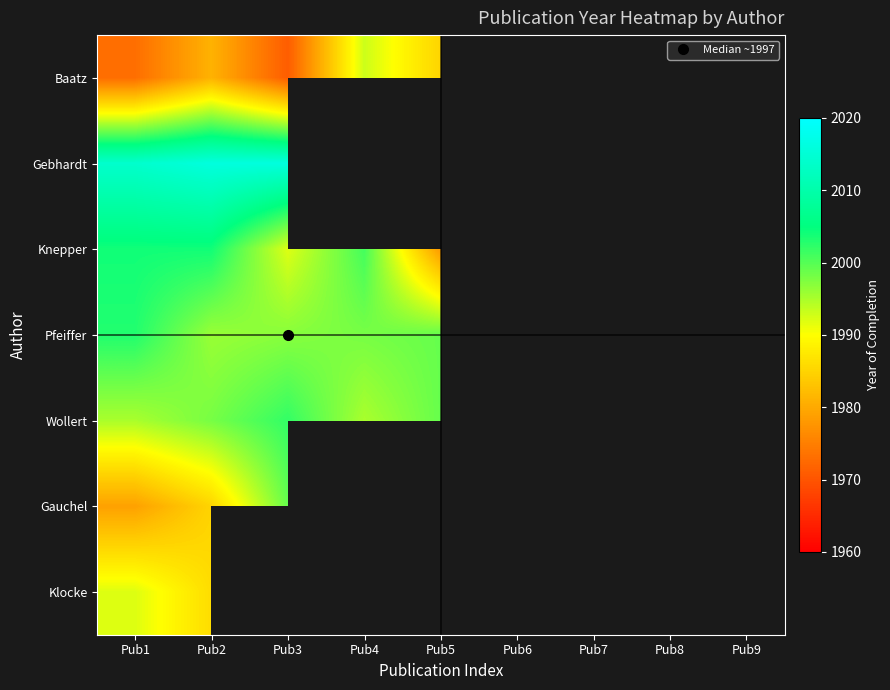

Which has a higher value, Pub5 or Pub2?

Pub5